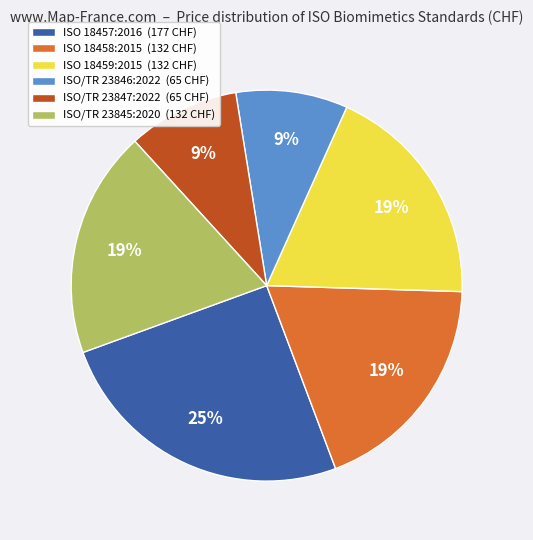

How many slices are in this pie chart?

6